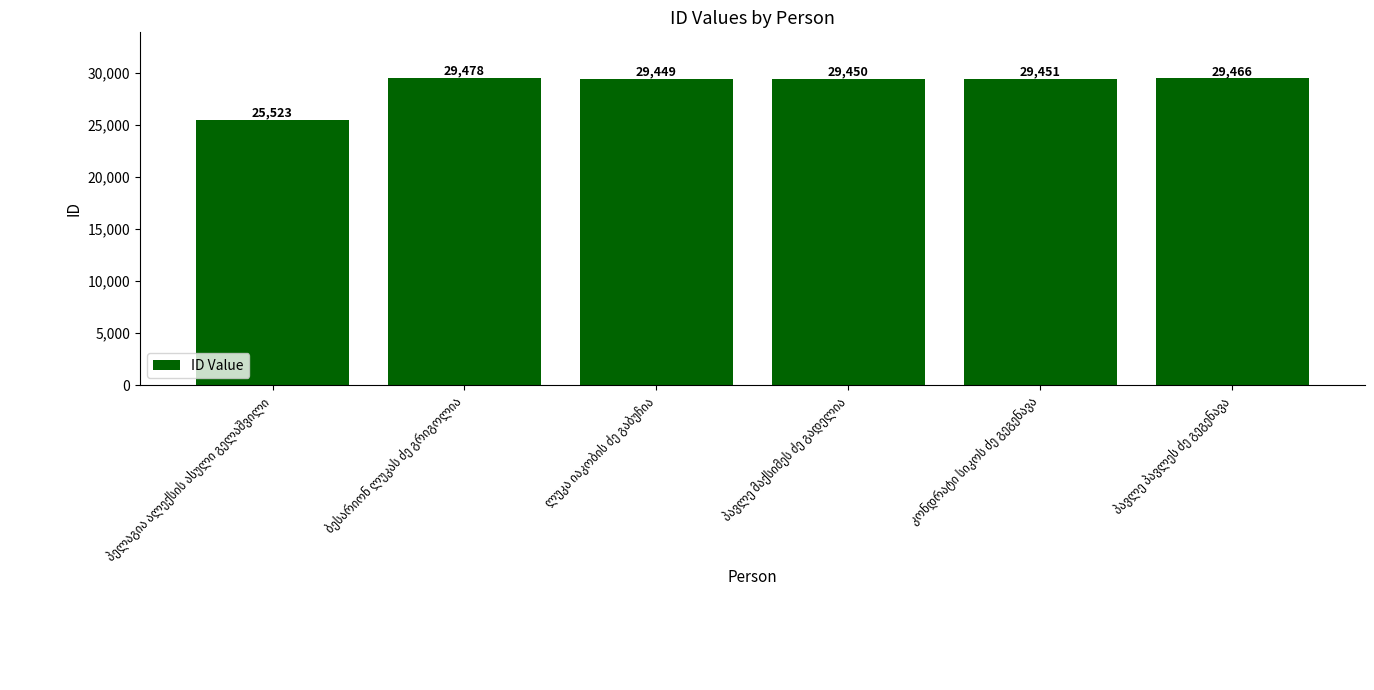

What is the minimum value shown in the chart?

25523